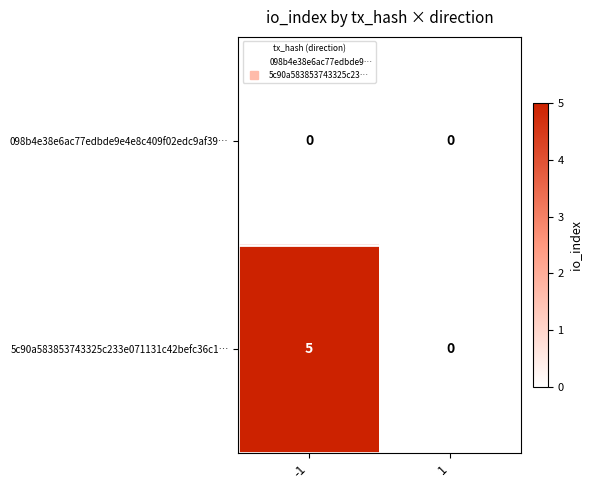

True or false: 5c90a583853743325c233e071131c42befc36c1… has a value of 0 at 1.

True